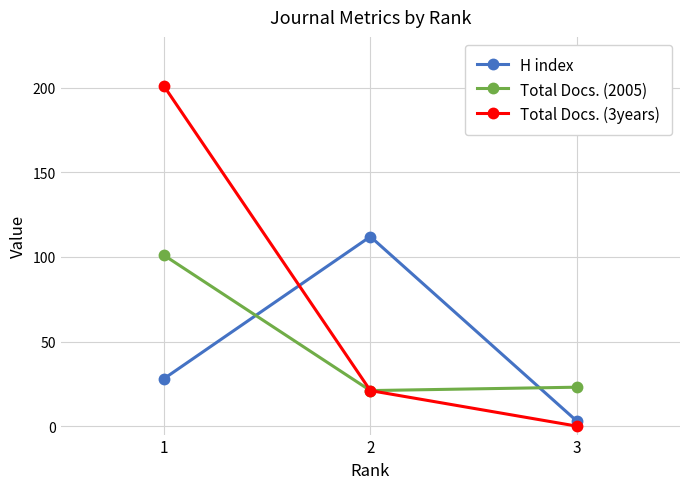

Does the chart have visible grid lines?

Yes